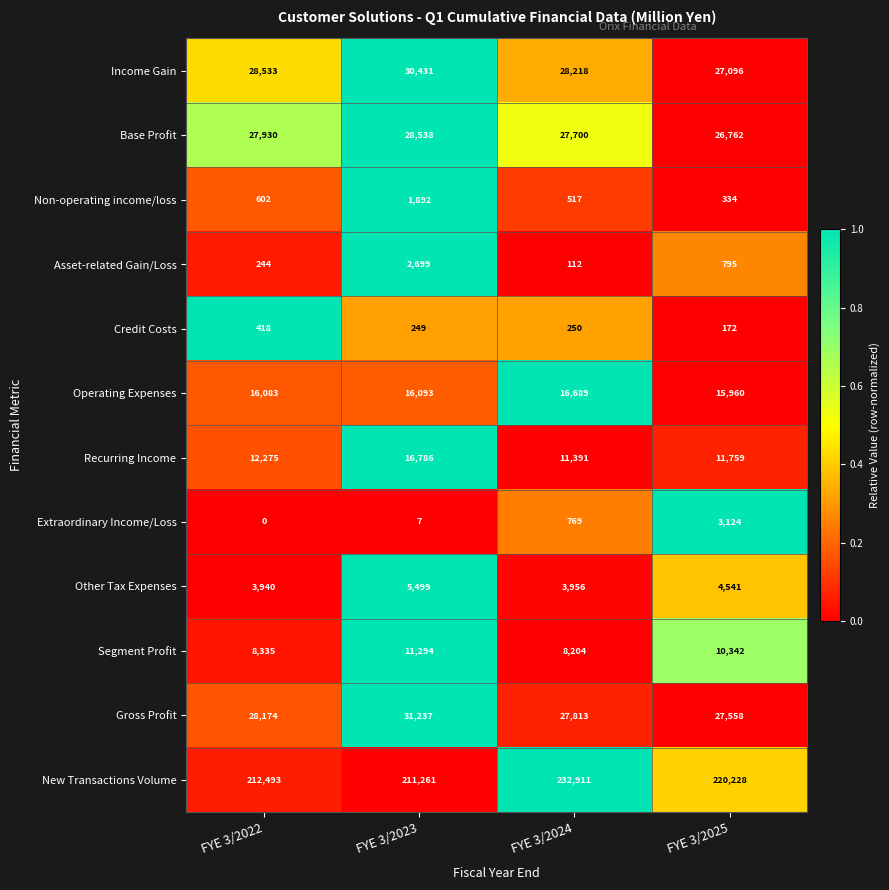

How many categories are shown in the chart?

4